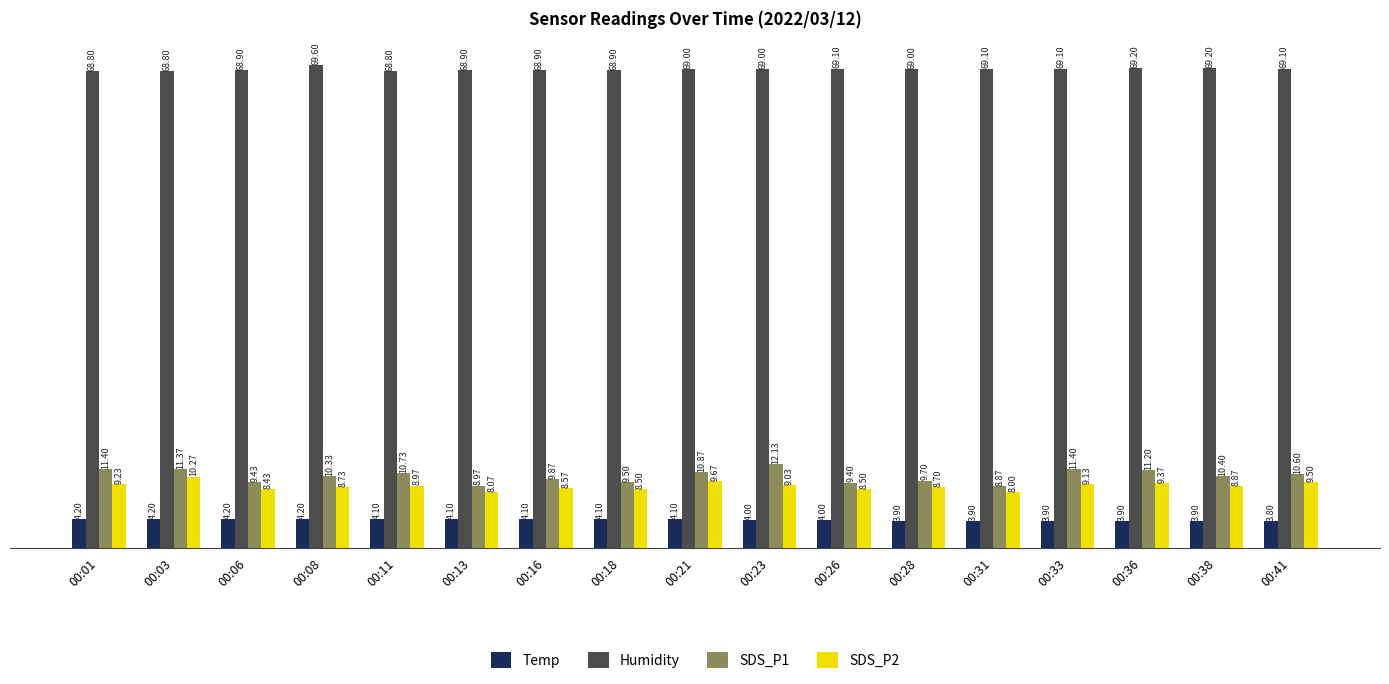

Where is SDS_P2 nearest to the value 9?

00:11